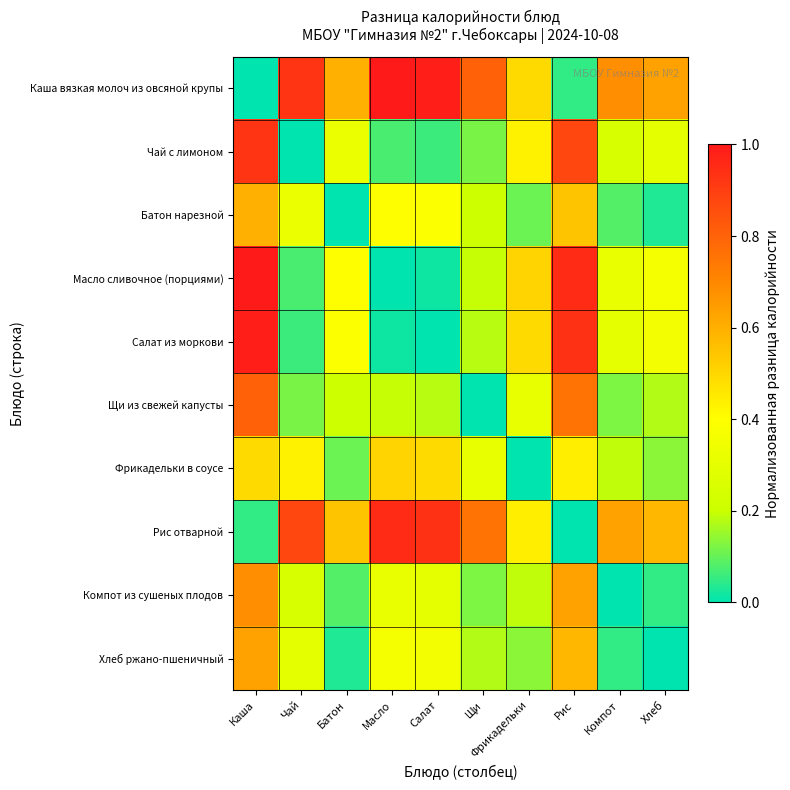

What is the greatest value displayed?

1.0